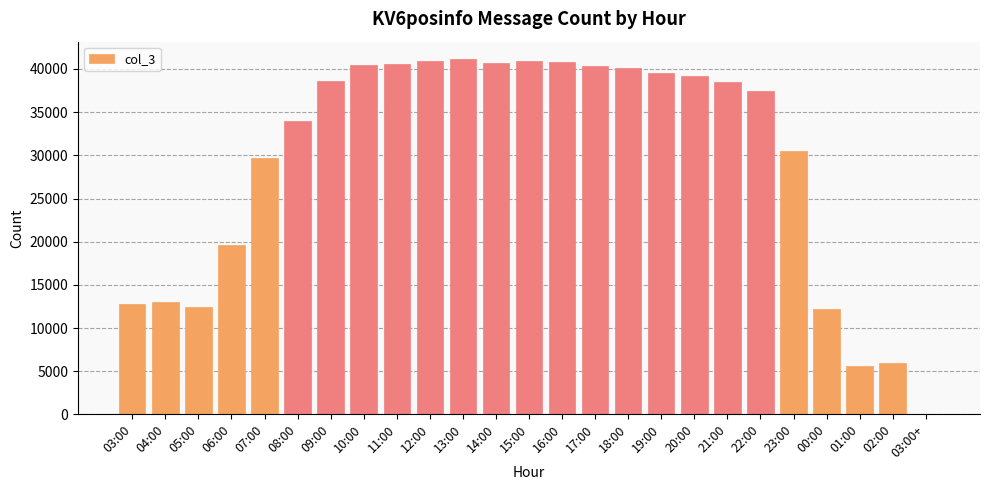

What is the sum of all values?

734889